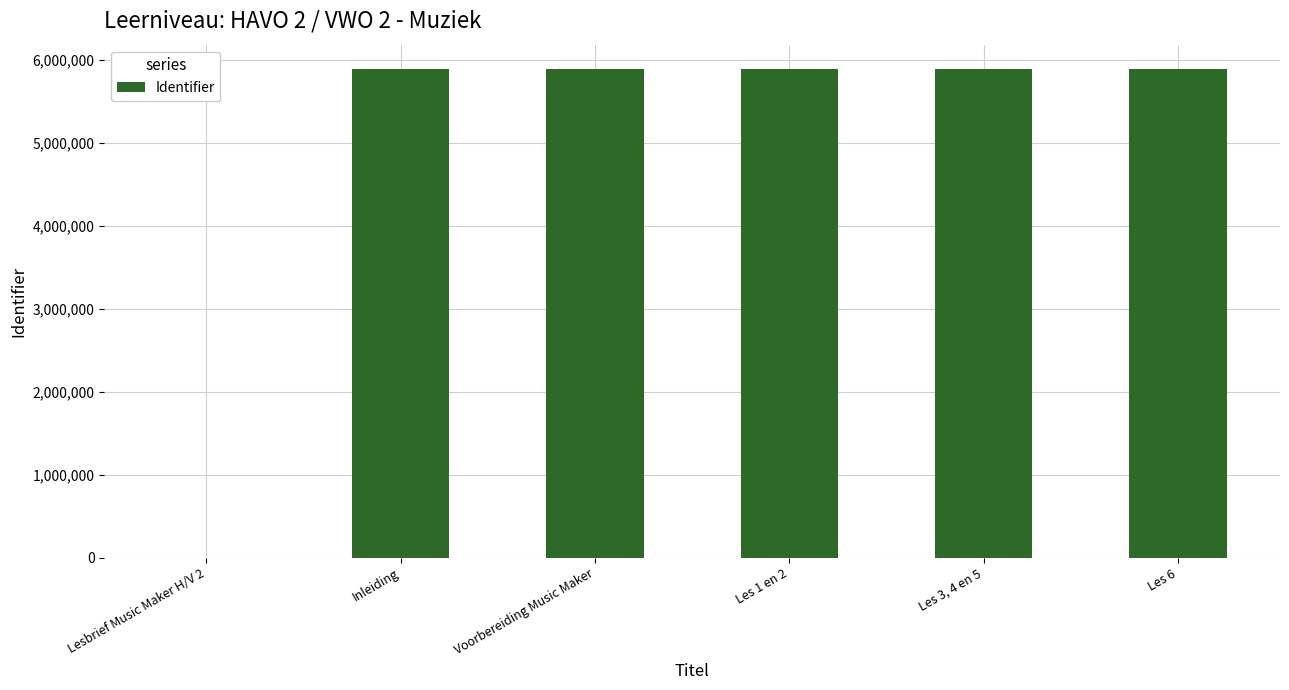

Approximately how many times larger is the value at Les 1 en 2 compared to Inleiding?

1.0